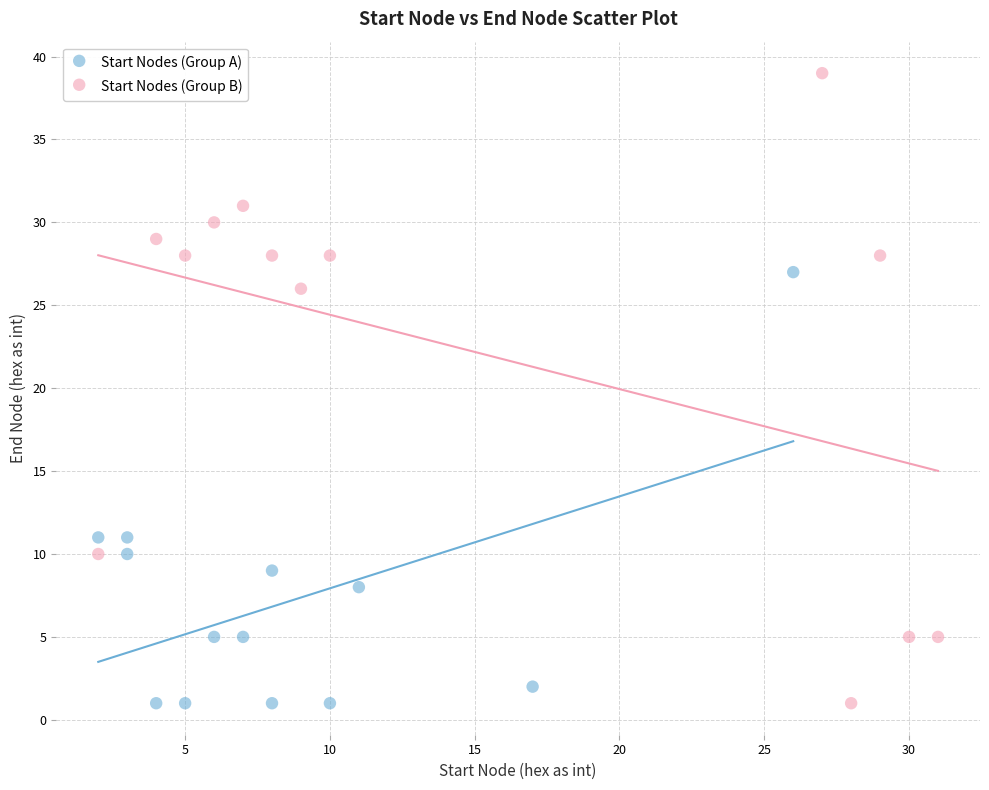

What are all the series names shown in the legend?

Start Nodes (Group A), Start Nodes (Group B)